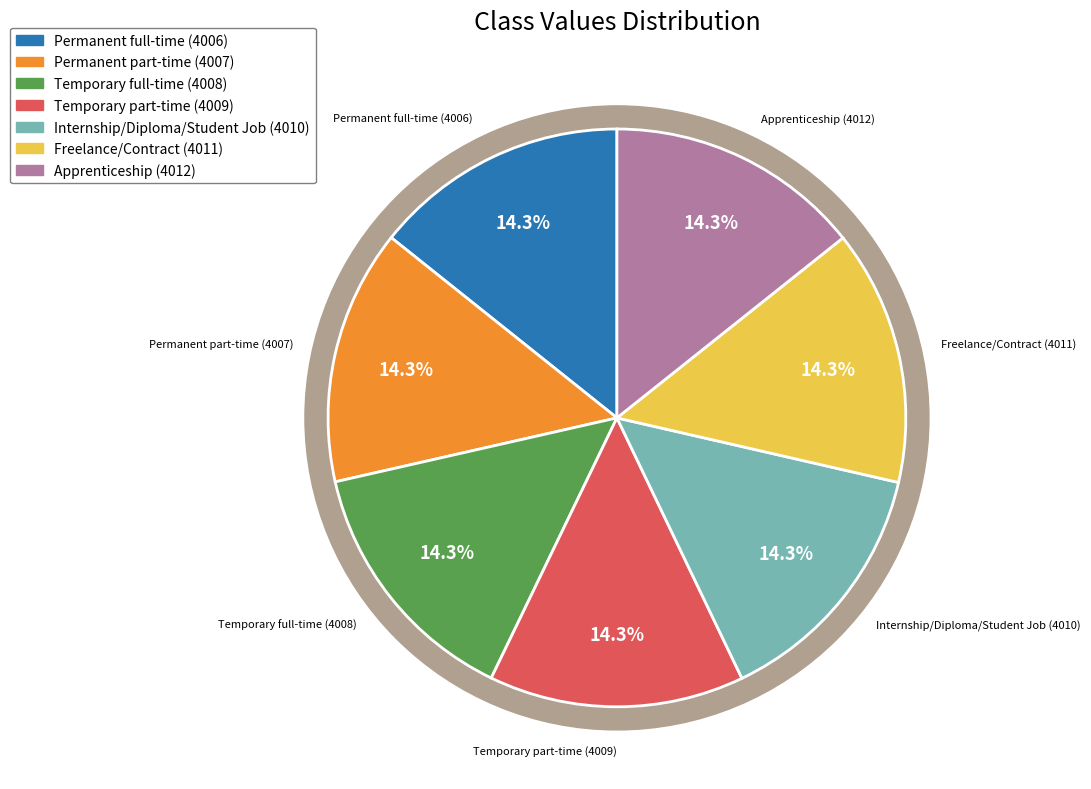

How much of the chart is everything except Internship/Diploma/Student Job?

85.7%